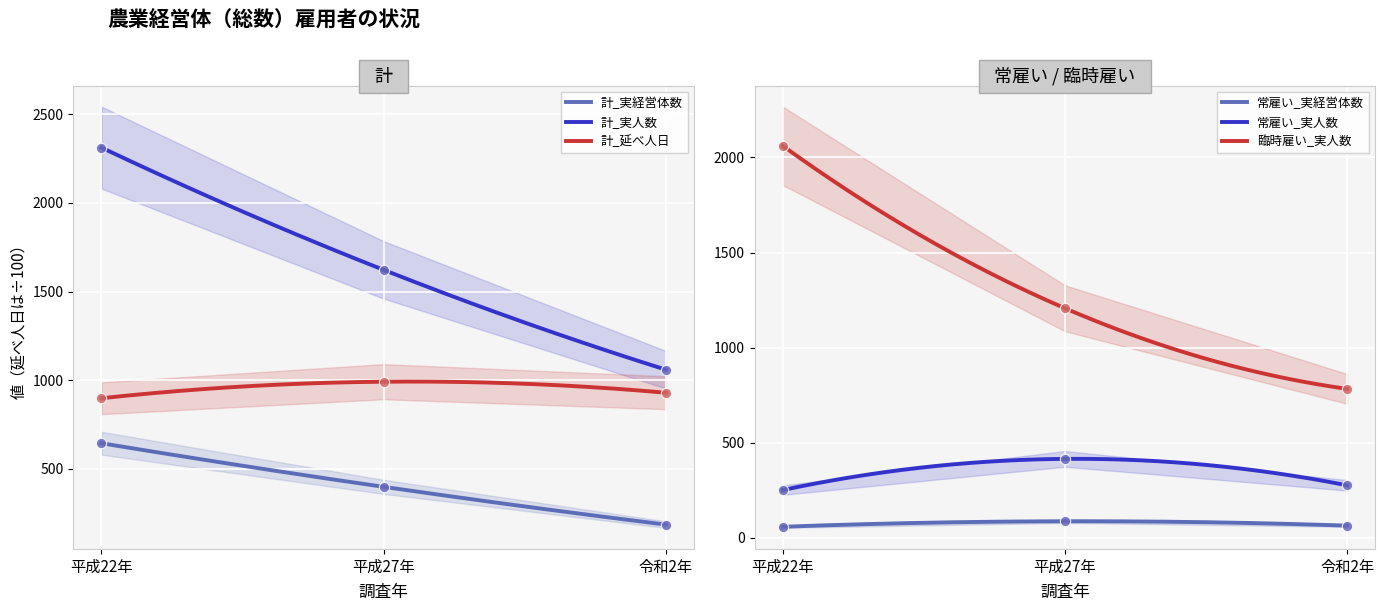

At how many categories does at least one series exceed 71?

3